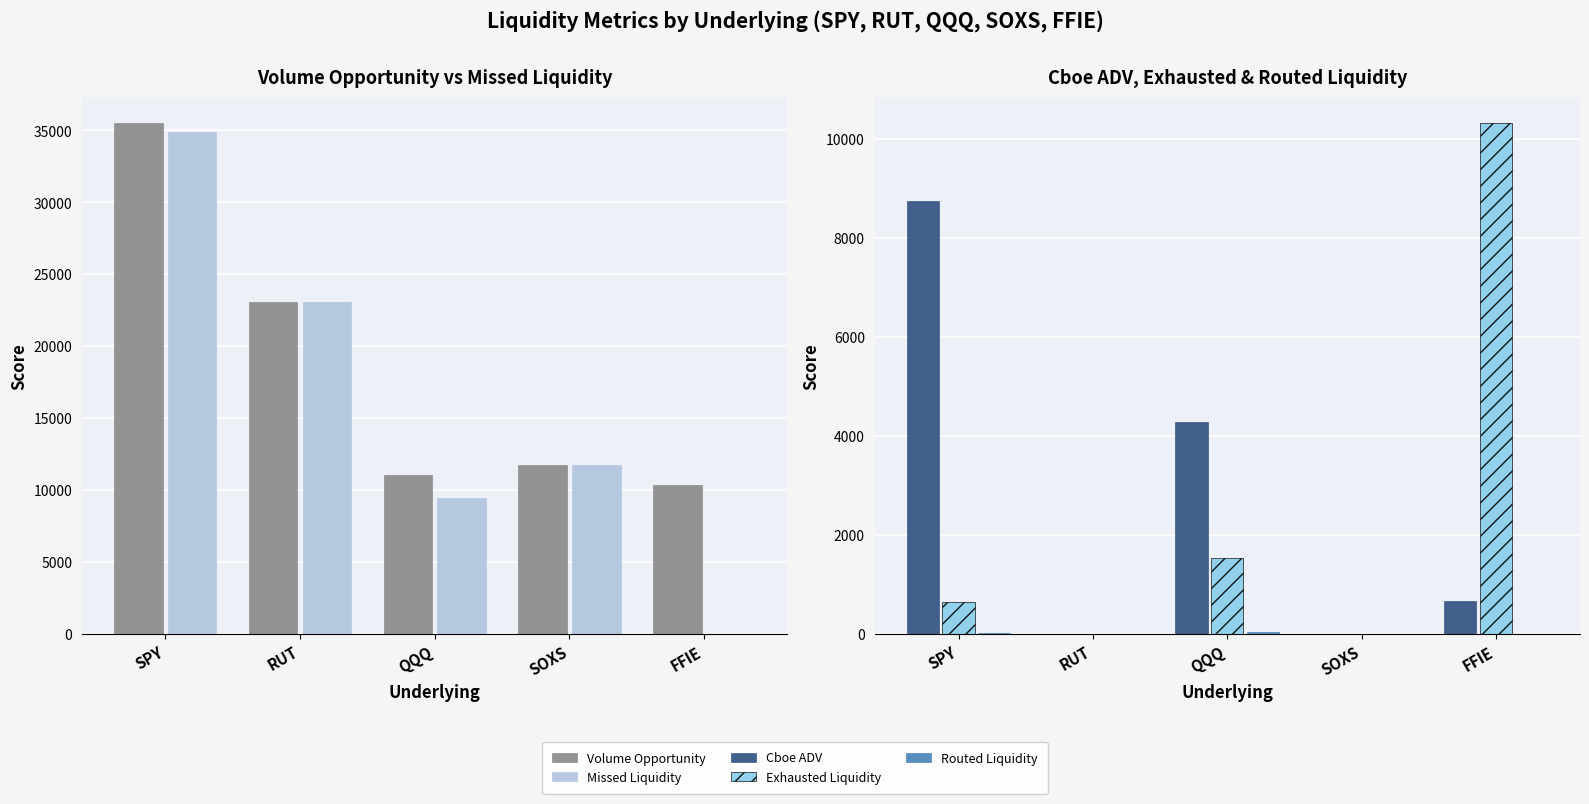

What is the value of the Missed Liquidity bar at the 3rd from the left?

9447